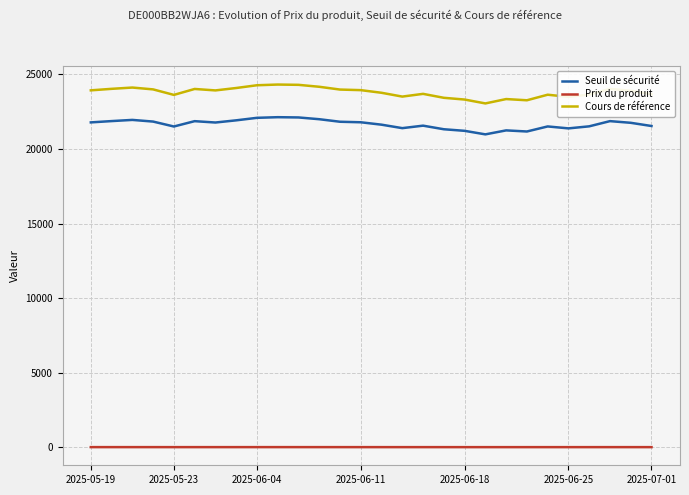

Which series has the widest spread of values?

Cours de référence